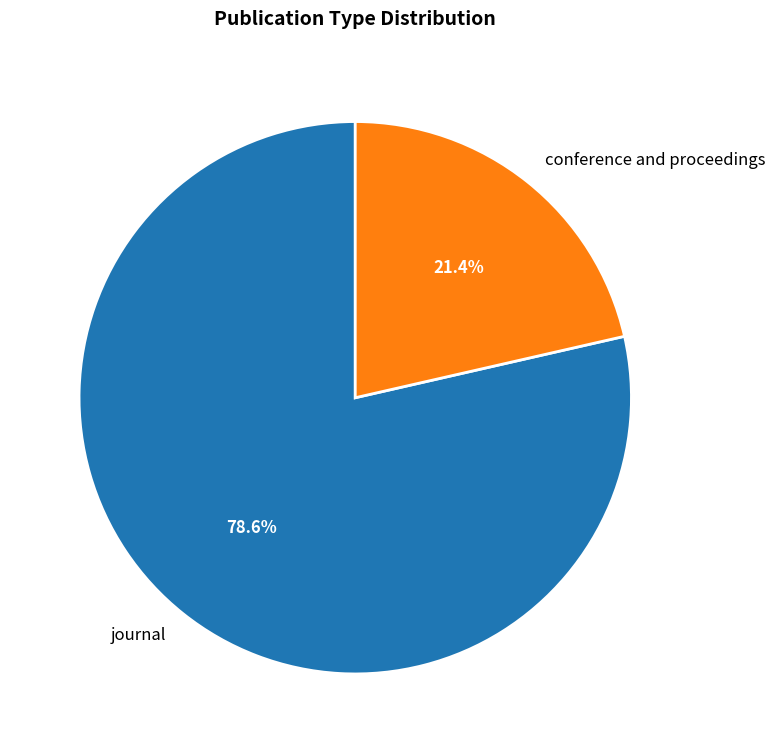

Which slice represents more than half of the pie?

journal